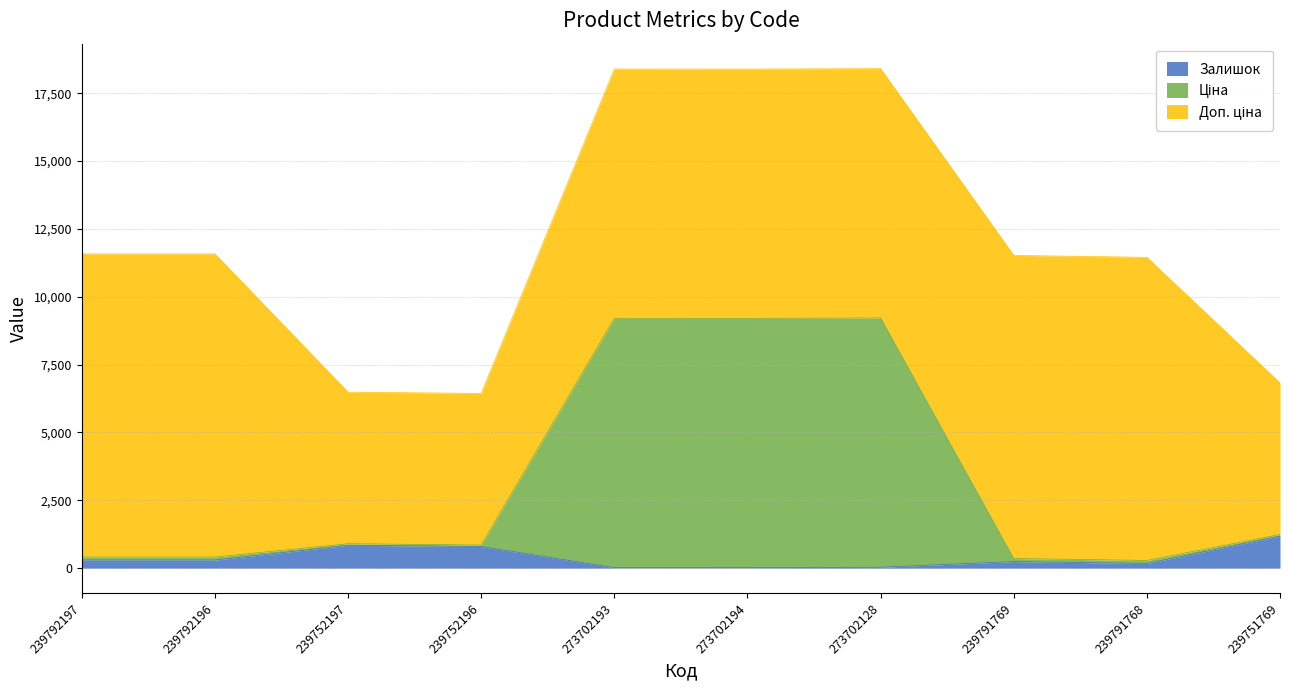

At which category does the chart reach its minimum across all series?

273702194